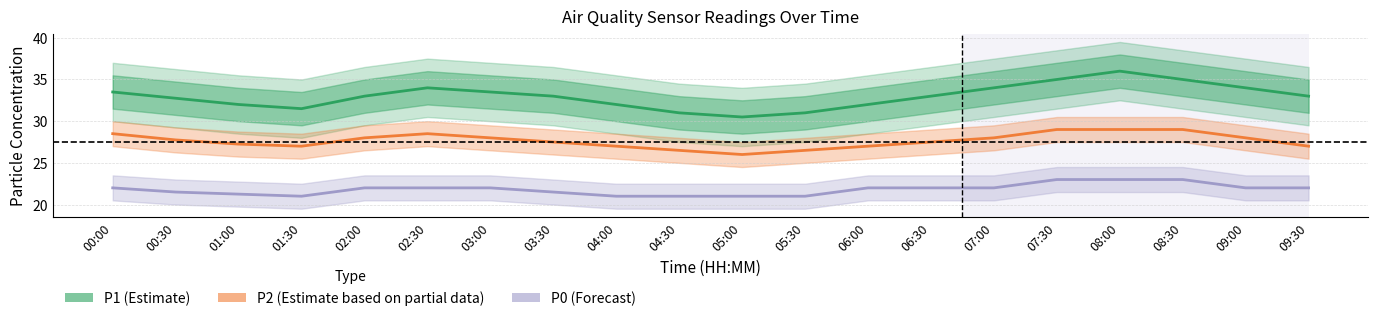

What is the difference between the highest and lowest values at 05:30?

10.0